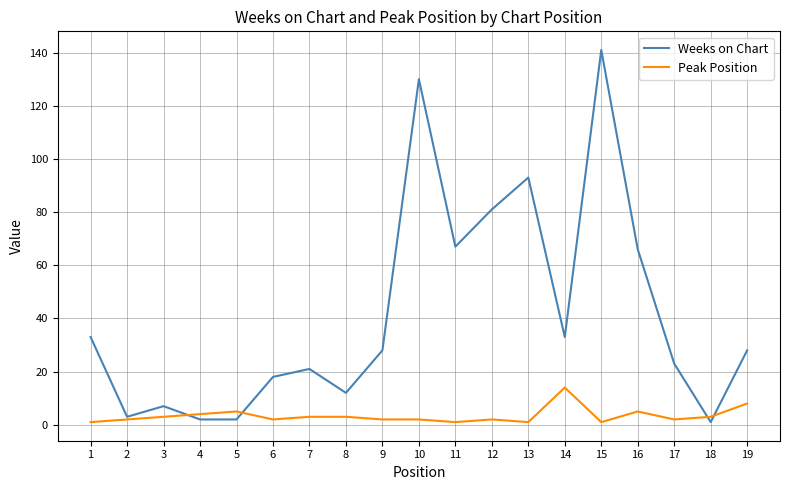

Which series has the largest range (max minus min)?

Weeks on Chart